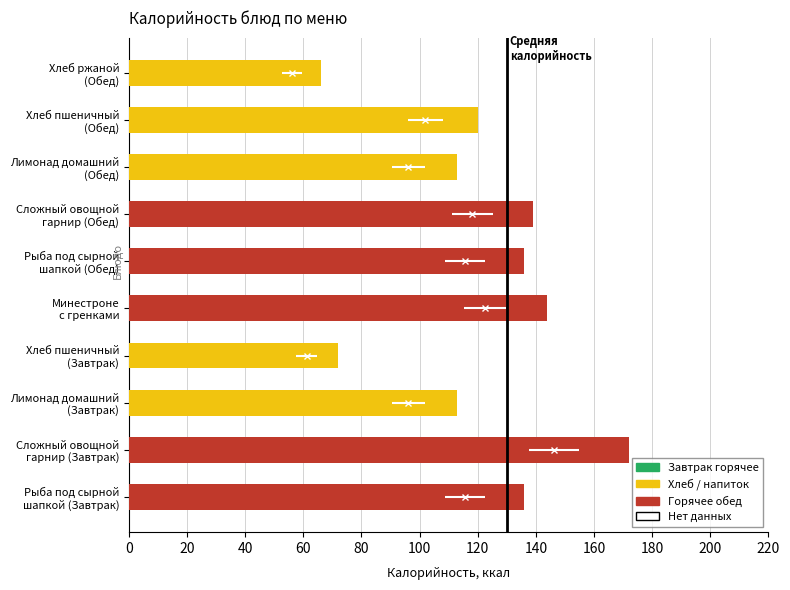

Which category has the lowest value across all series?

Хлеб ржаной
(Обед)